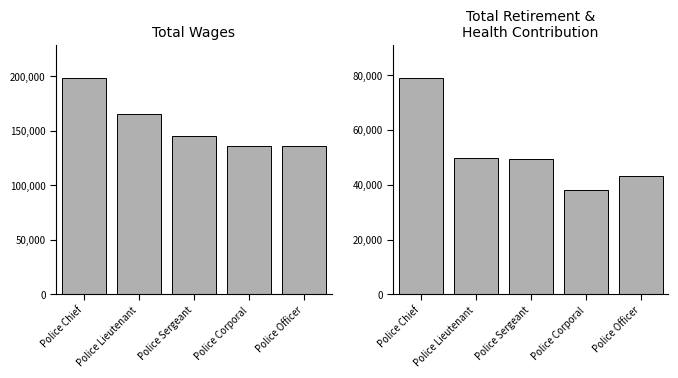

Reading left to right, what are all the values shown in this chart?

Total Wages: 198709	165182	145478	136494	136480
Total Retirement & Health Contribution: 79105	49780	49353	38258	43074